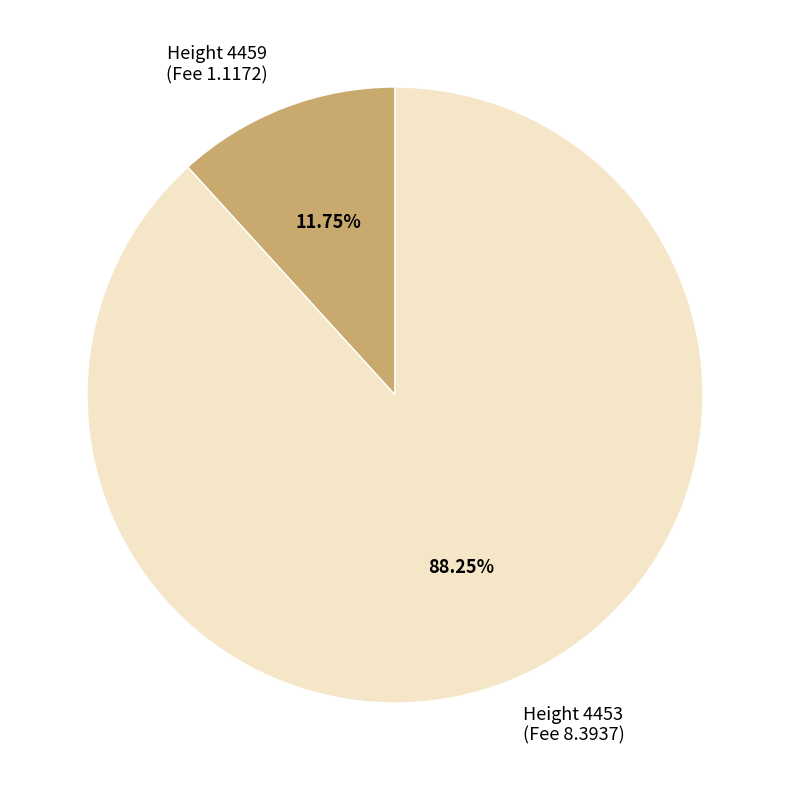

Does Height 4453 (Fee 8.3937) represent more than half of the total?

Yes